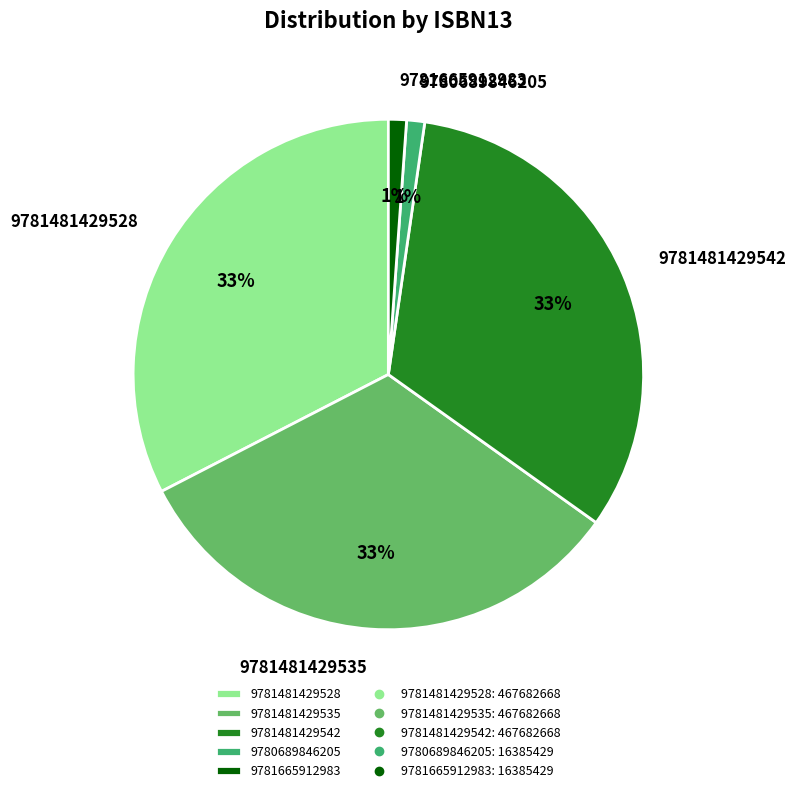

Do 9781481429542 and 9780689846205 together represent more than half of the pie?

No